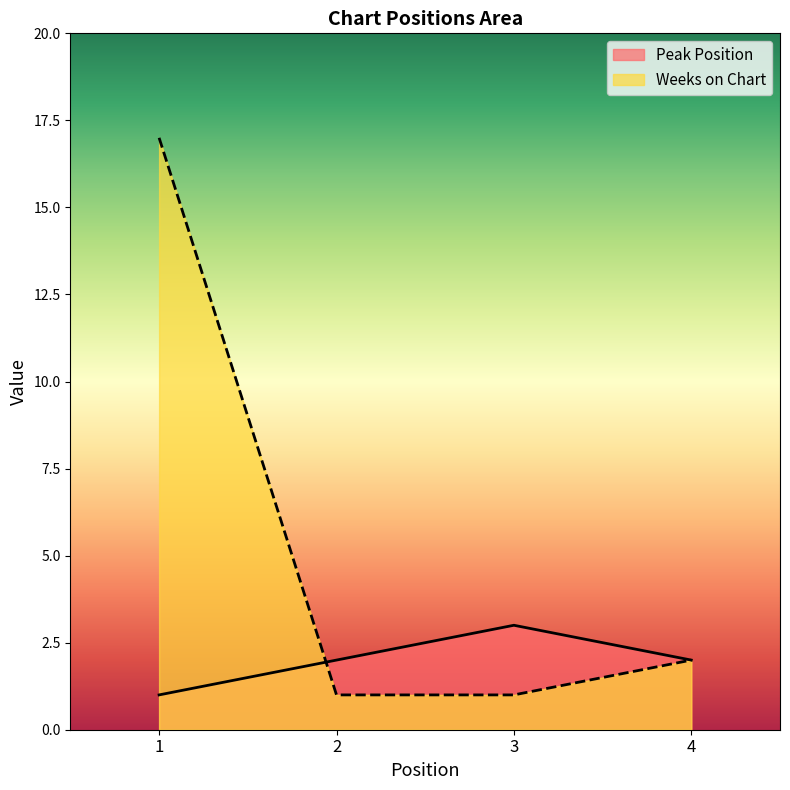

Where do Peak Position and Weeks on Chart first cross each other?

1 and 2